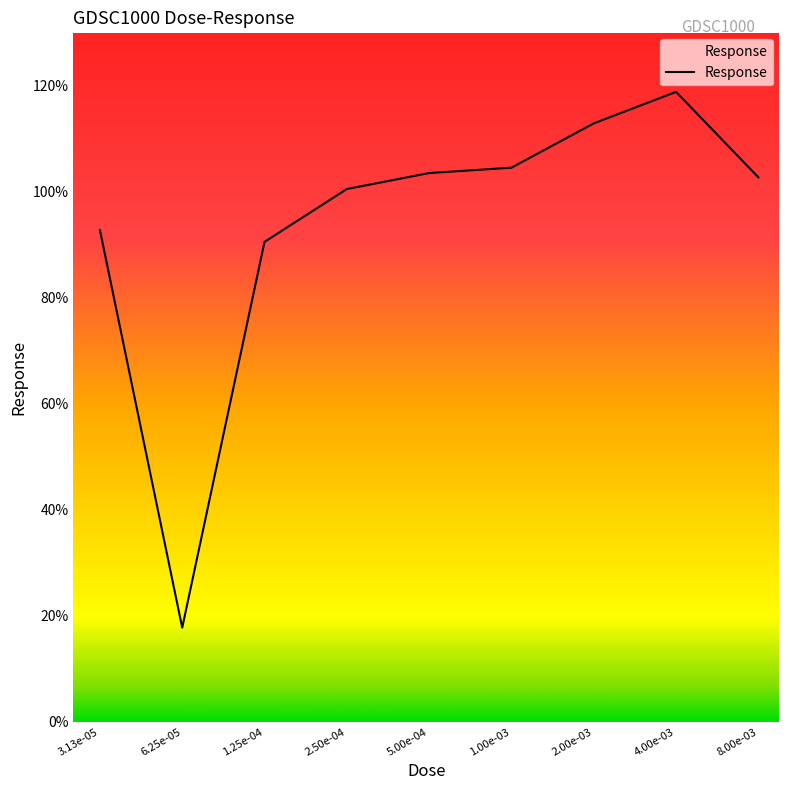

Does the chart display data point markers on the line(s)?

No